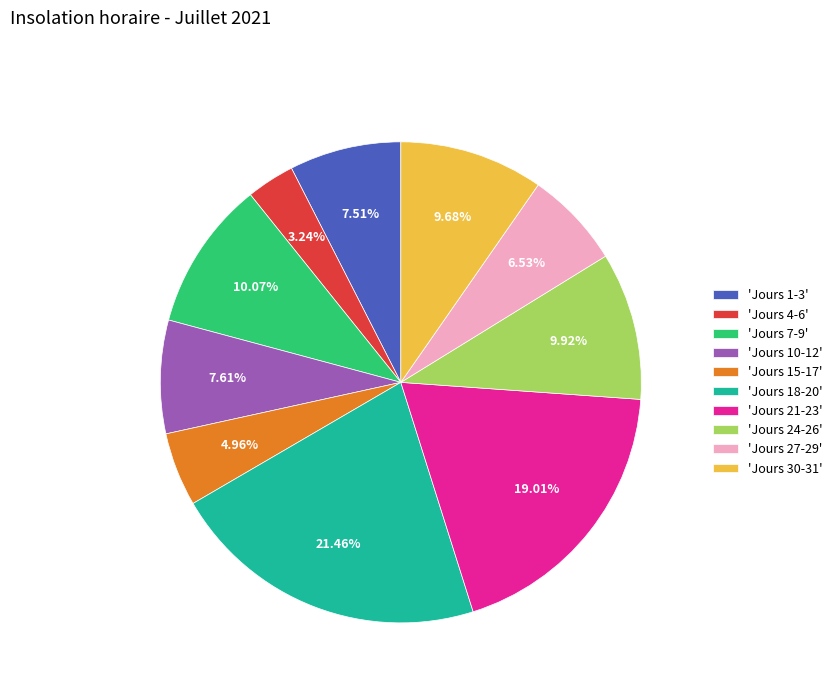

Does any single category account for the majority?

No